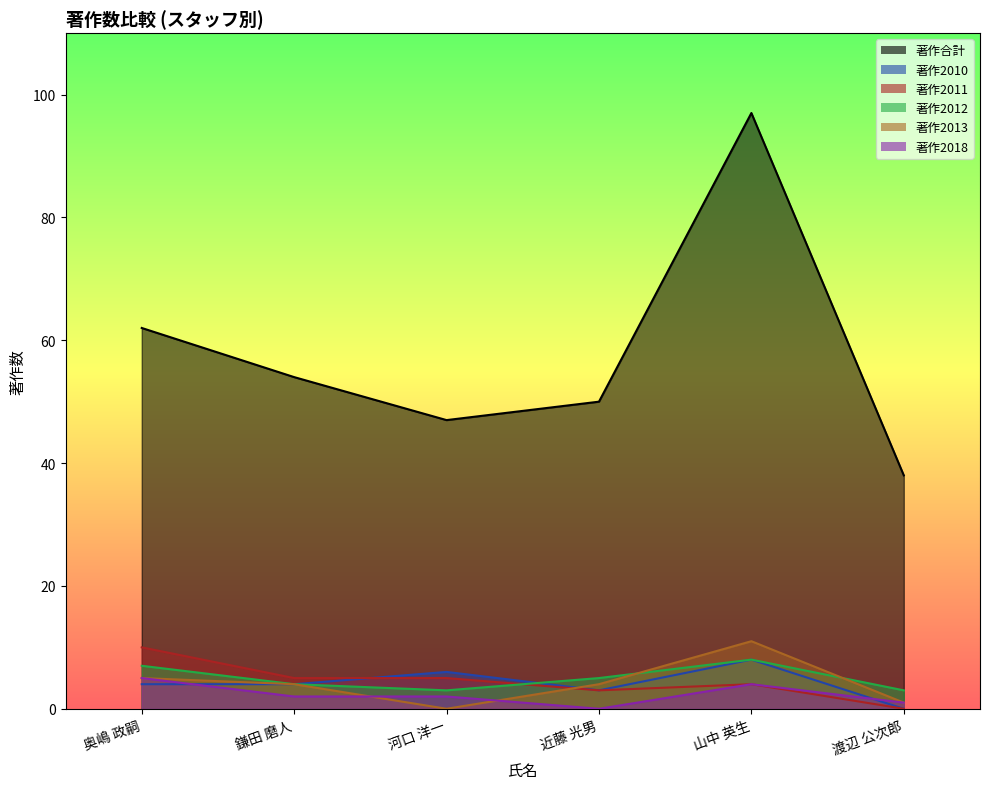

Reading left to right, extract all data points from this chart.

著作合計: 62	54	47	50	97	38
著作2010: 4	4	6	3	8	0
著作2011: 10	5	5	3	4	0
著作2012: 7	4	3	5	8	3
著作2013: 5	4	0	4	11	1
著作2018: 5	2	2	0	4	1